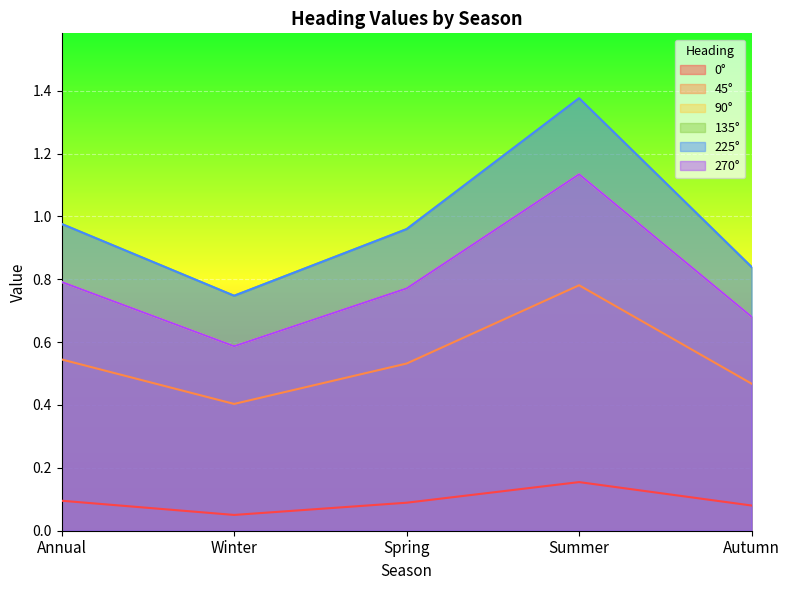

Is it true that 90° equals 0.8 at Annual?

True